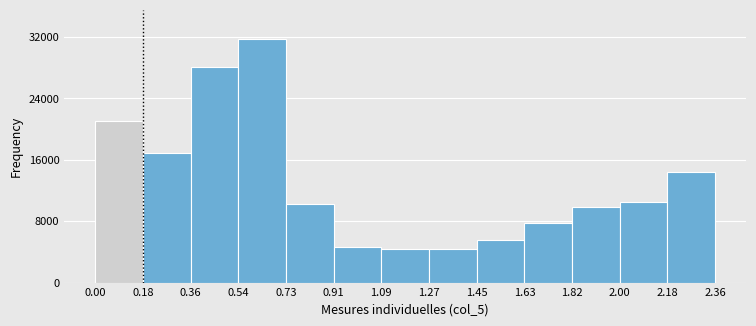

Is it true that the value at 0.00 is 34934?

False